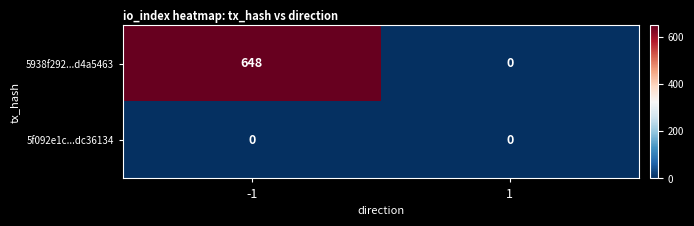

Which series has the largest range (max minus min)?

5938f292...d4a5463